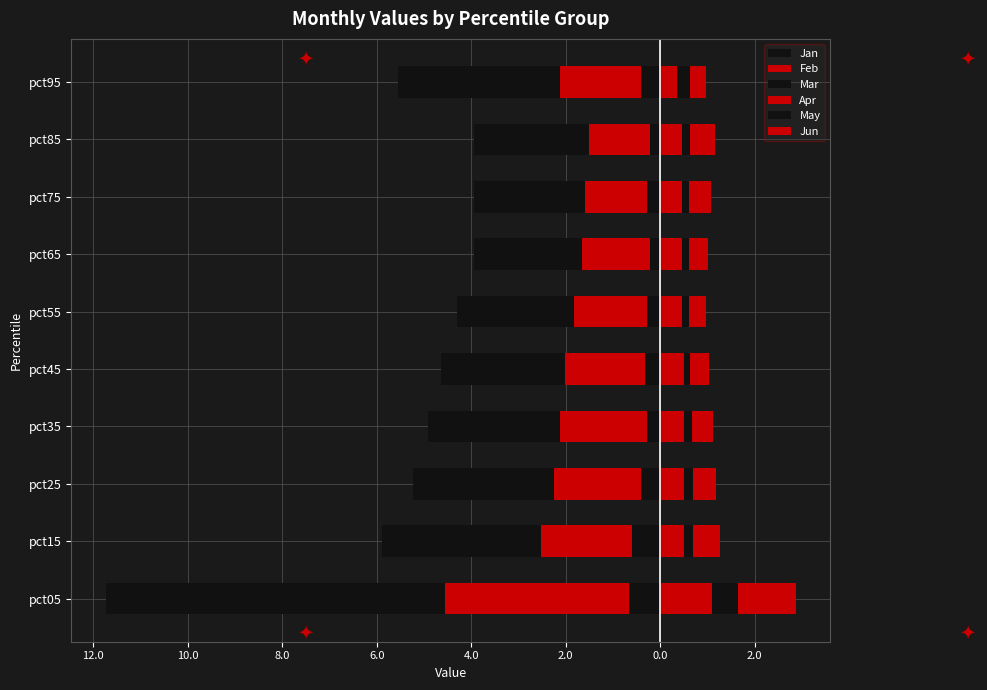

The value of May at pct95 is 0.1. True or false?

False